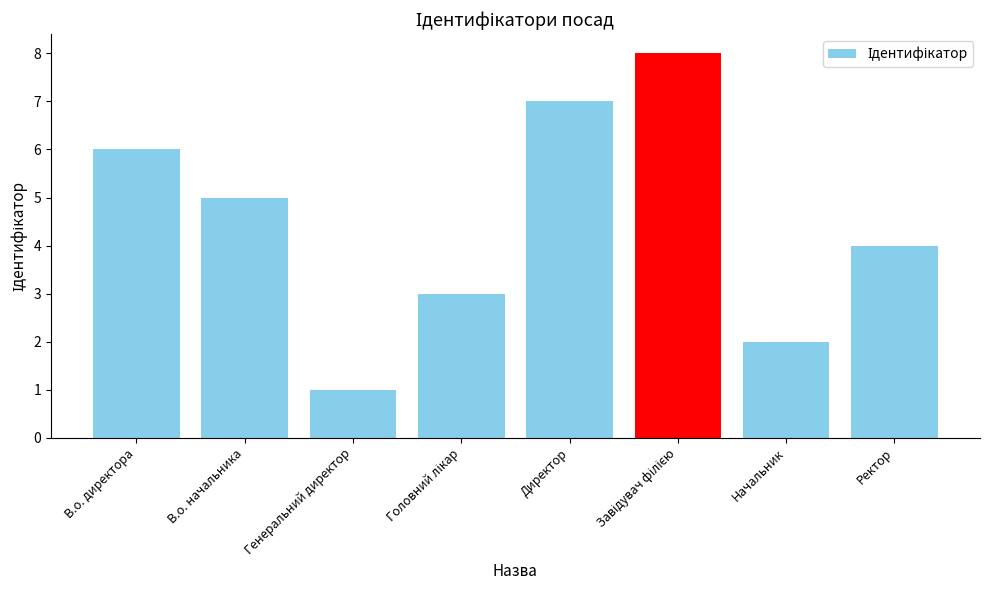

Count the values in the range 3 to 7.

5